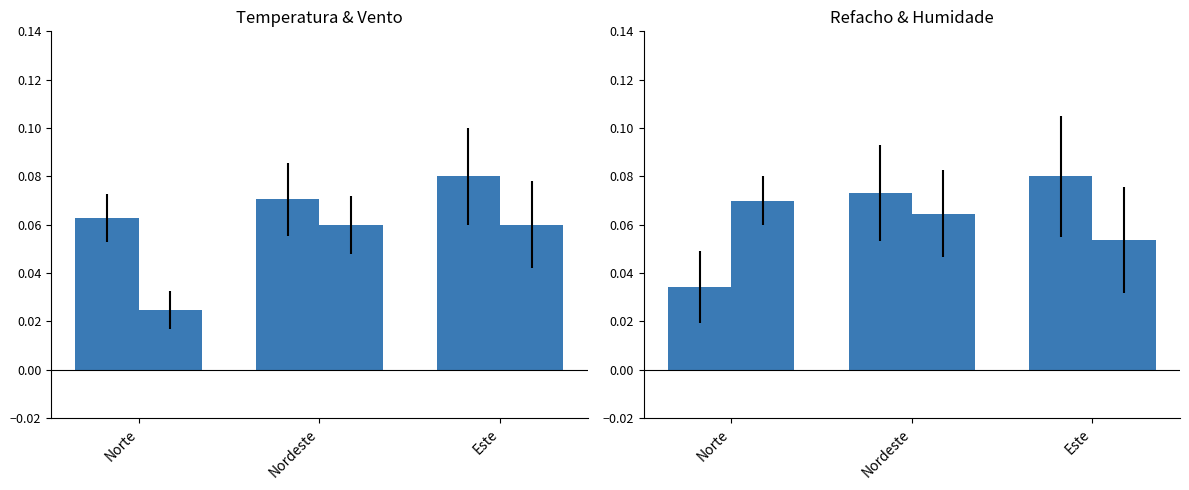

What position from the right is Norte?

3